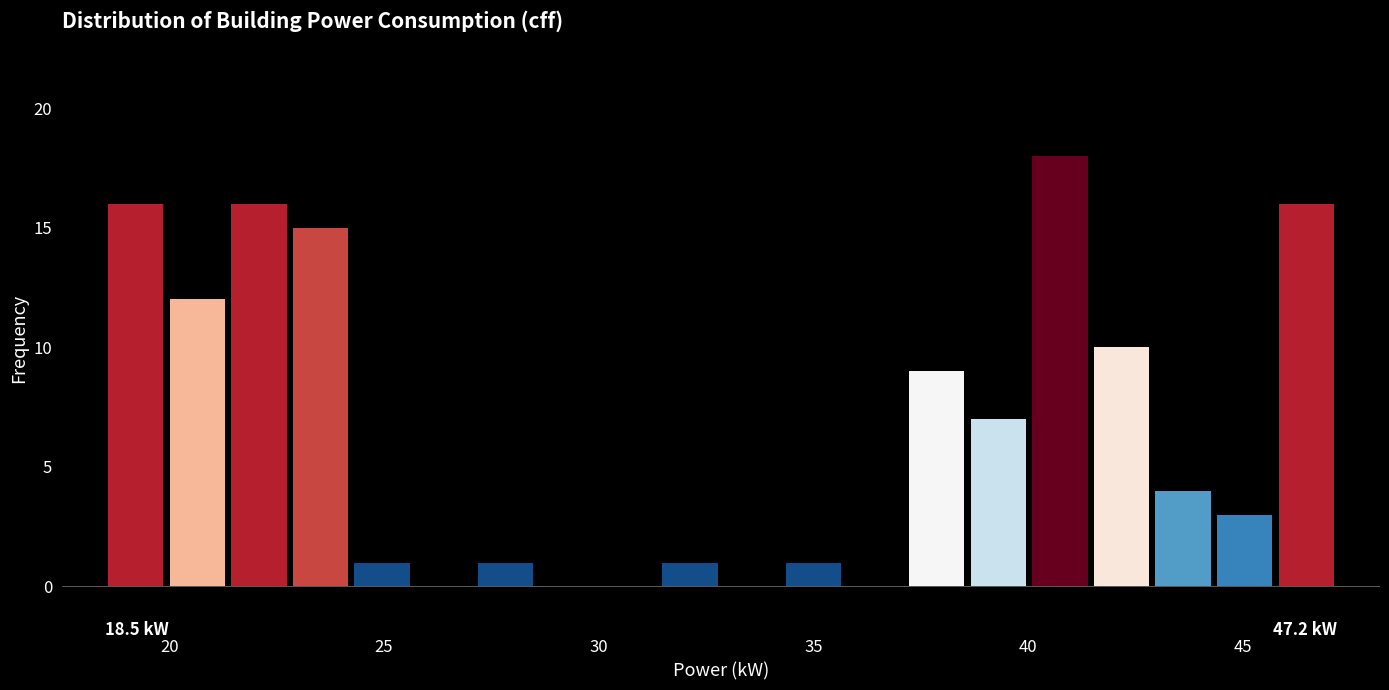

Read against the x-axis, roughly where is the centre of the tallest bar?

40.5